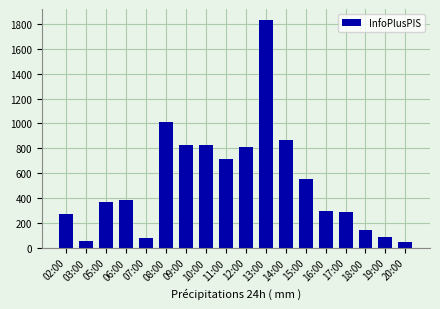

What is the difference between the second highest and minimum values?

971